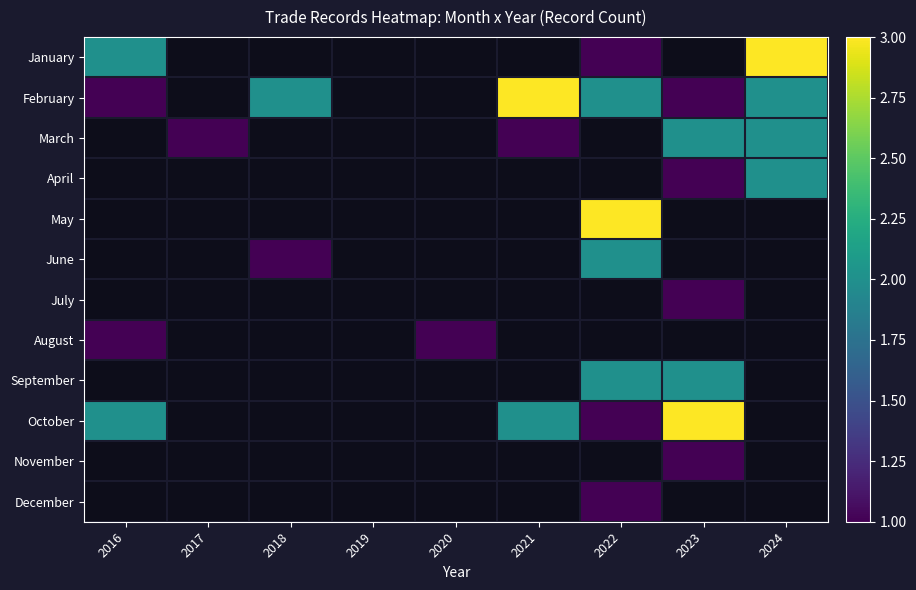

Between 2018 and 2024, which is larger?

2024